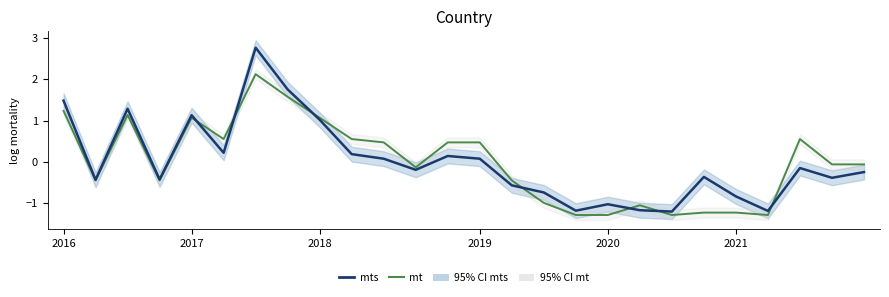

The mts series shows 1.5 at 2016. True or false?

True